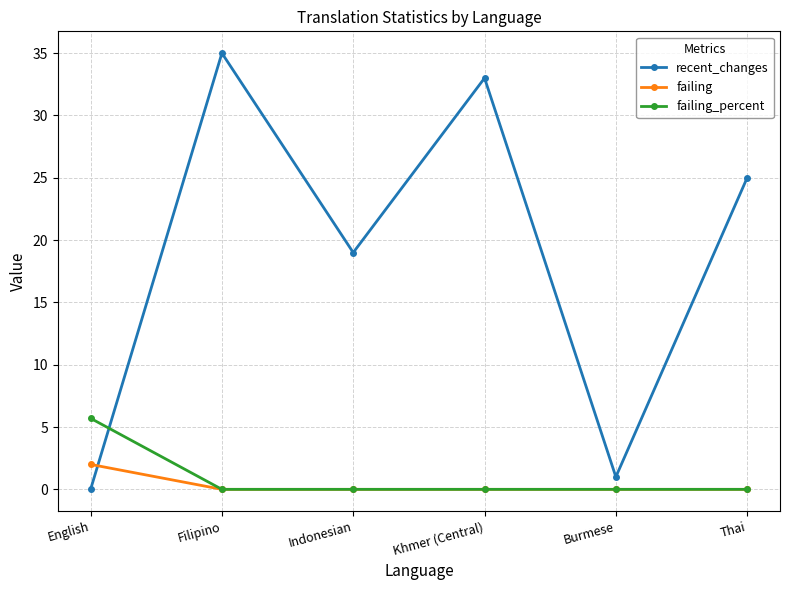

Reading left to right, list all the values displayed in this chart.

recent_changes: English=0.0	Filipino=35.0	Indonesian=19.0	Khmer (Central)=33.0	Burmese=1.0	Thai=25.0
failing: English=2.0	Filipino=0.0	Indonesian=0.0	Khmer (Central)=0.0	Burmese=0.0	Thai=0.0
failing_percent: English=5.7	Filipino=0.0	Indonesian=0.0	Khmer (Central)=0.0	Burmese=0.0	Thai=0.0